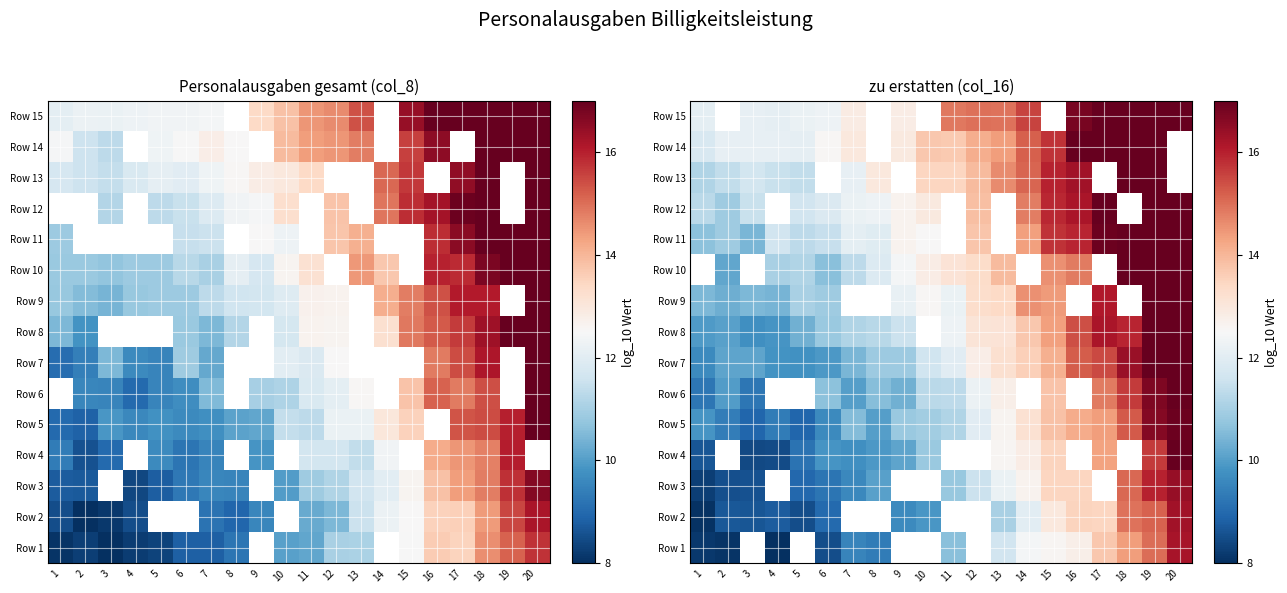

Which category has the lowest value across all series?

4